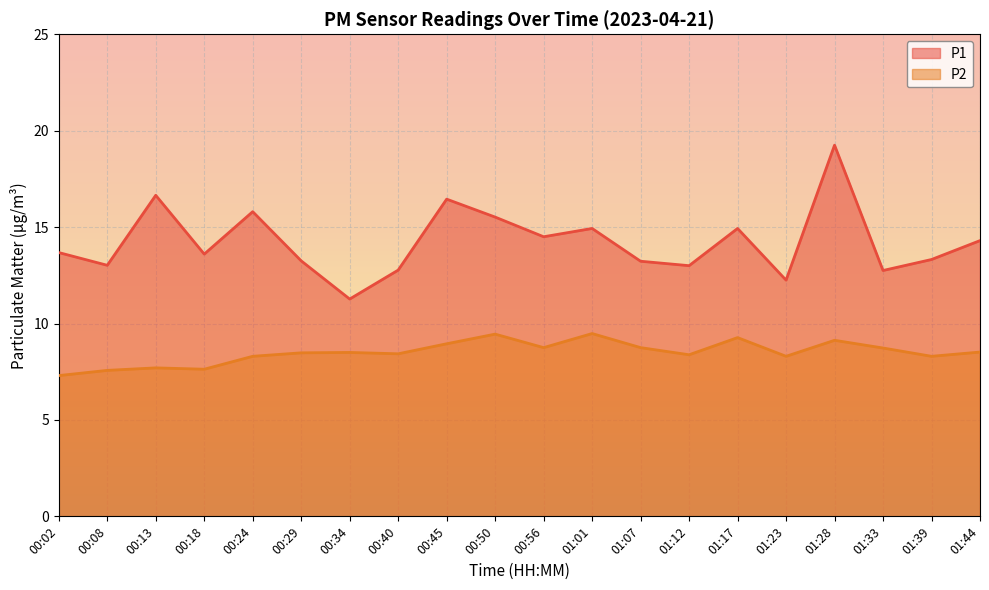

What are all the series names shown in the legend?

P1, P2